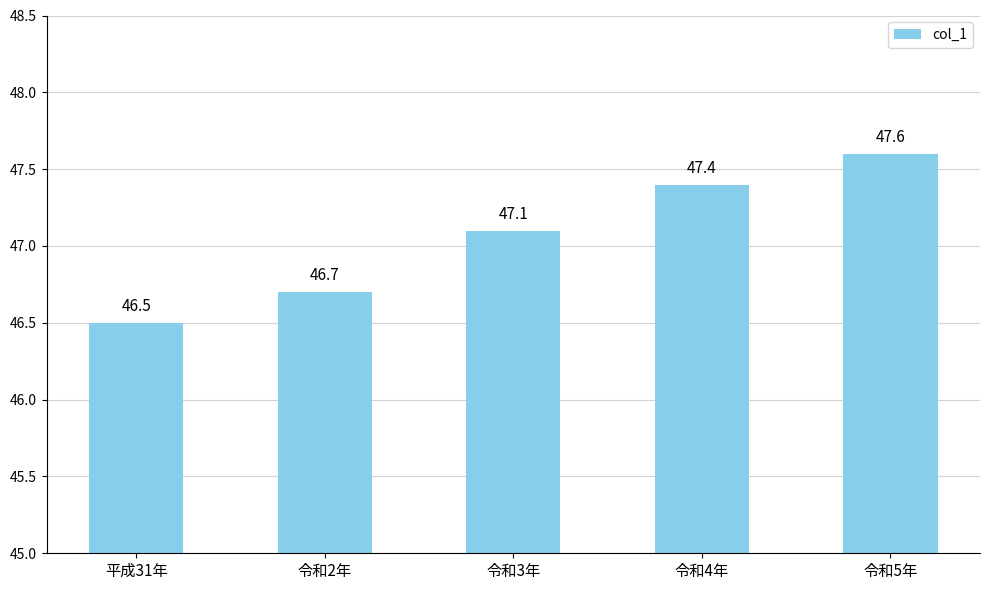

What is the label of the 4th bar from the left?

令和4年